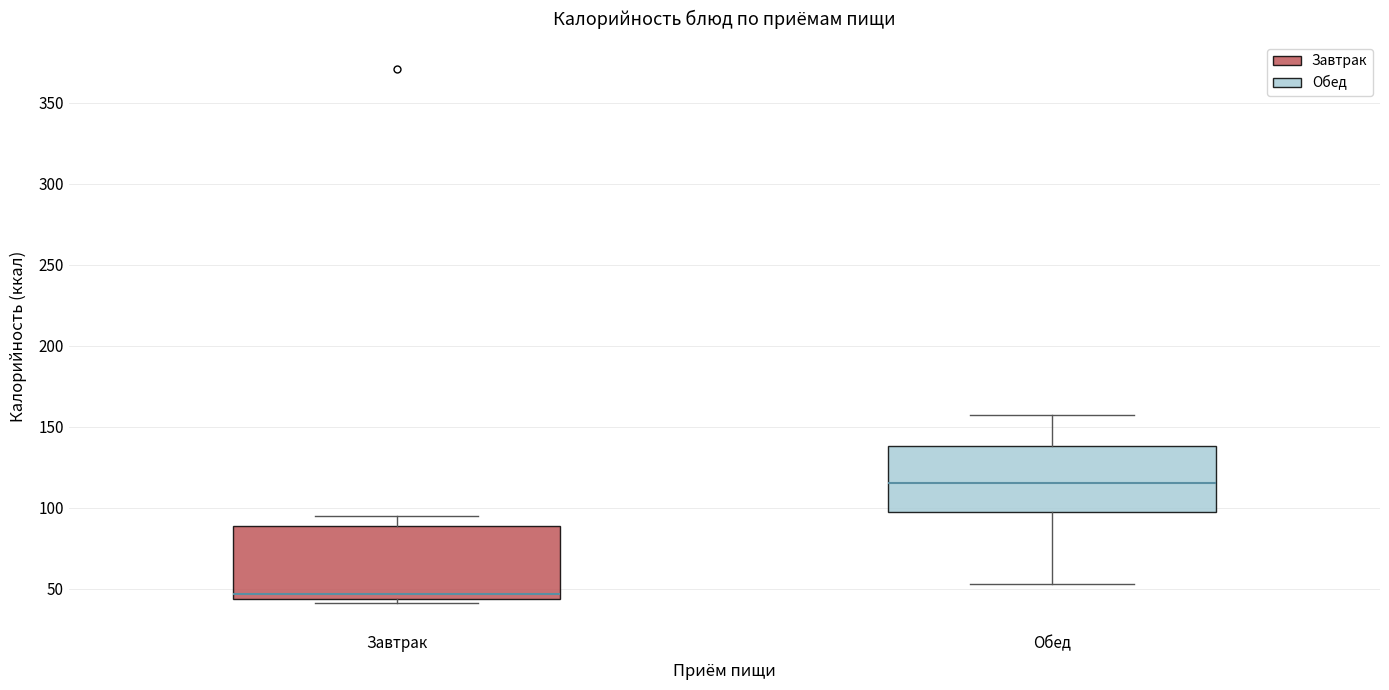

Reading left to right, read every box against the y-axis: the position of its median line, the range the box covers, and the ends of its whiskers. The values are not printed on the chart, so give them approximately, as read against the axis.

Завтрак: median 45 (just above the box's lower edge), box 45 to 90, whiskers 40 to 95
Обед: median 115, box 100 to 140, whiskers 55 to 155